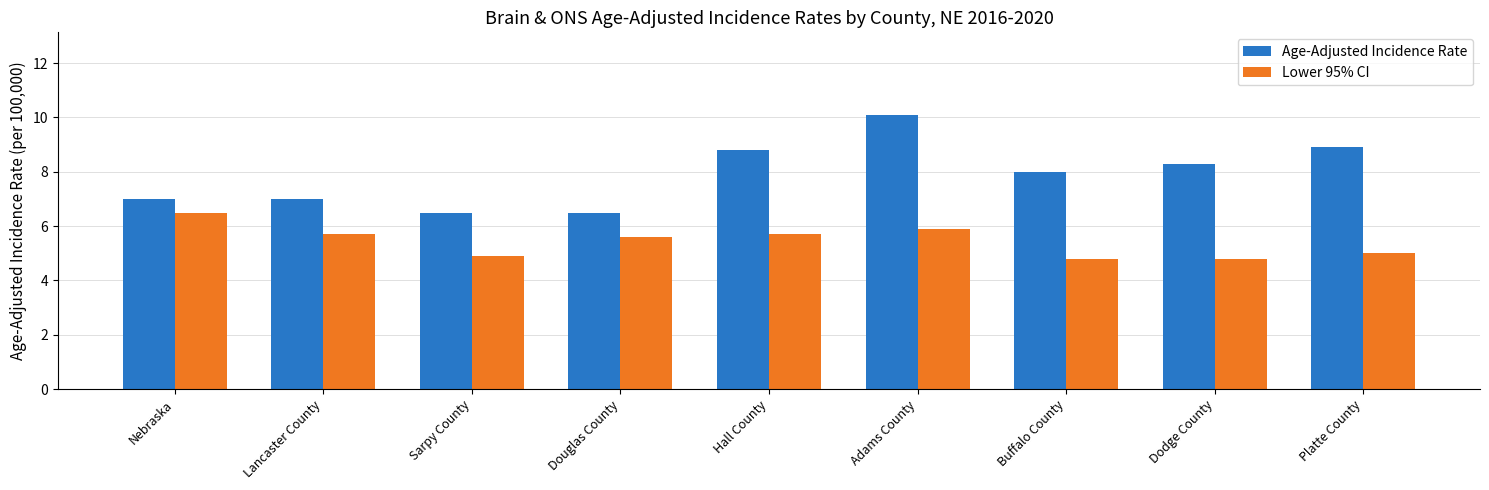

Where does the Age-Adjusted Incidence Rate series first go above 8?

Hall County